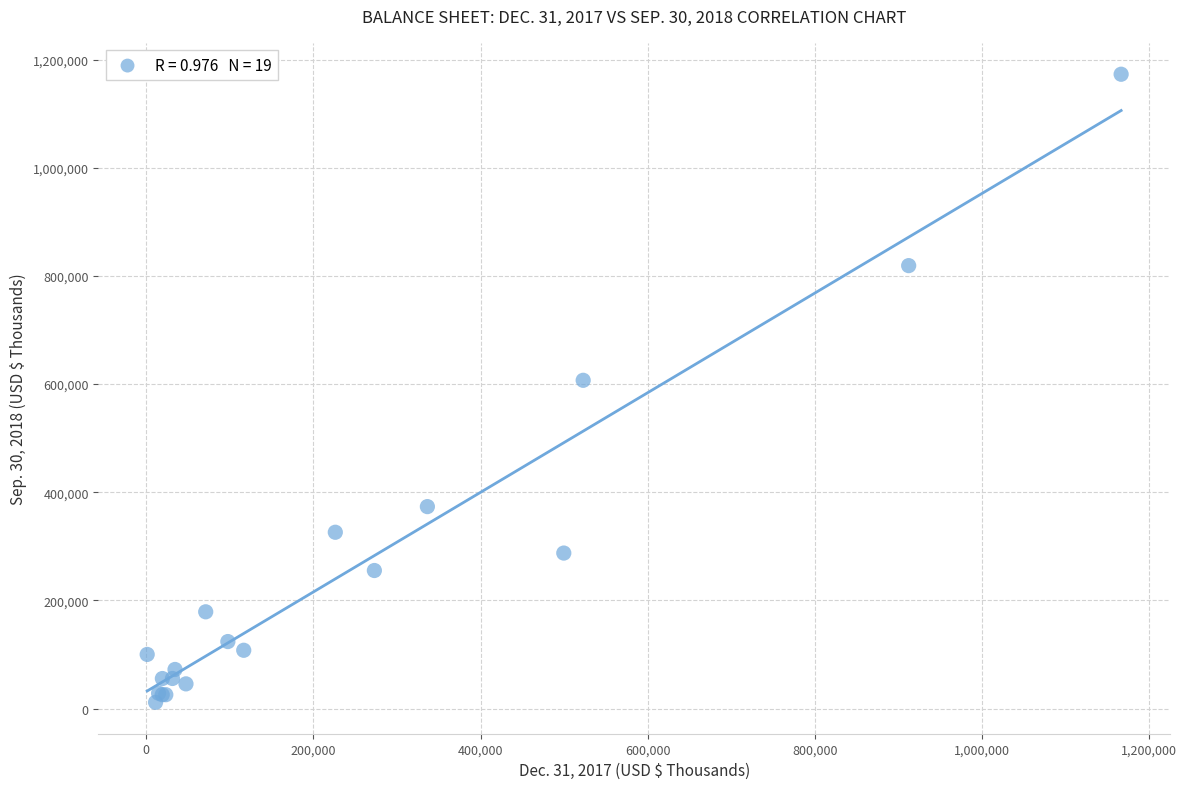

What Y value in the scatter plot is closest to 592189?

606924